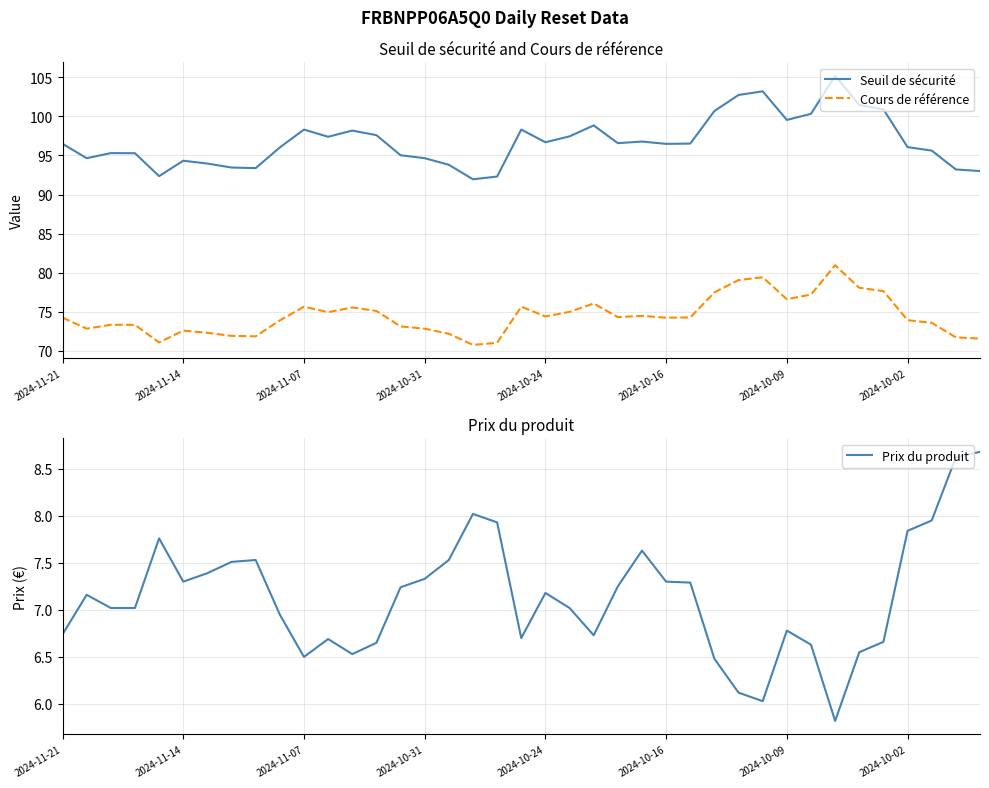

True or false: Cours de référence and Seuil de sécurité intersect in this chart.

False